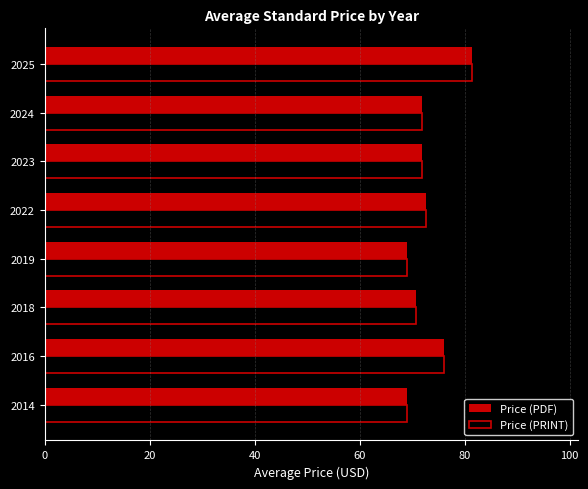

What are all the series names shown in the legend?

Price (PDF), Price (PRINT)